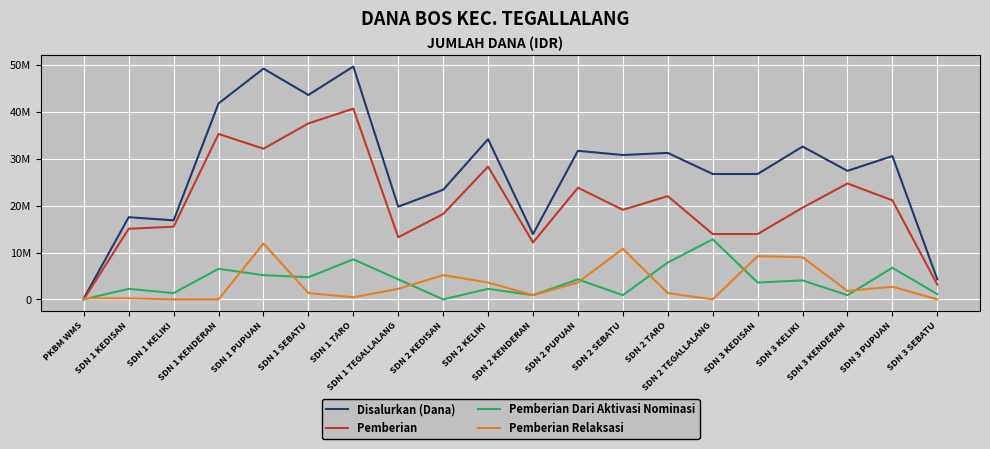

What is the sum of the Pemberian Relaksasi values at SDN 1 KEDISAN and SDN 3 KELIKI?

9225000